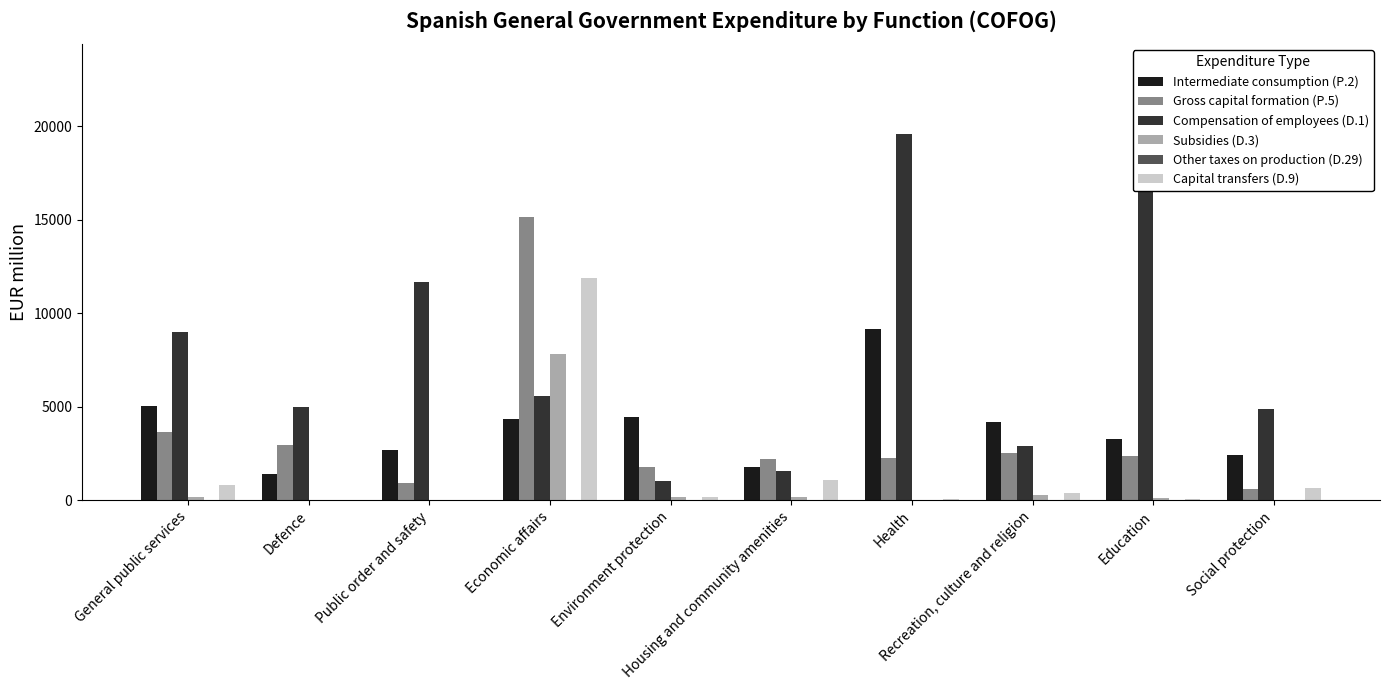

Does the chart contain any negative values?

No